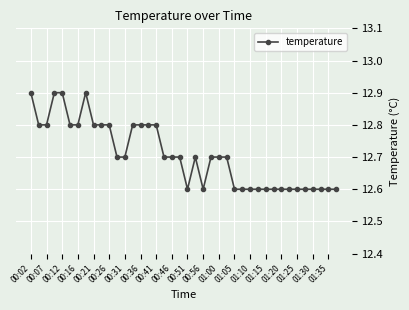

What is the difference between the maximum and minimum values?

0.3